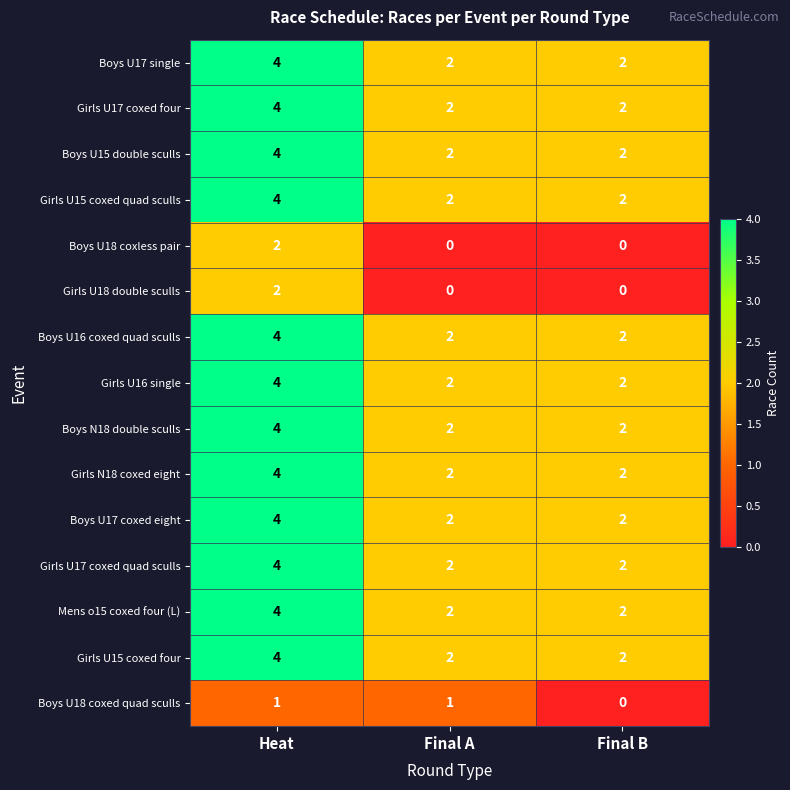

What is the sum of all Girls U15 coxed quad sculls values?

8